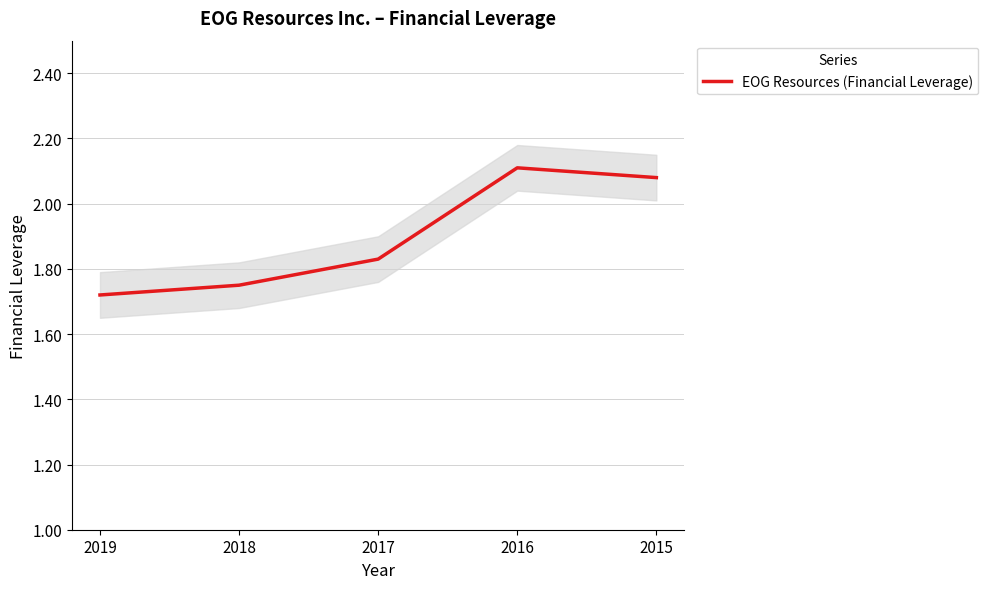

Which category has the lowest value across all series?

2019